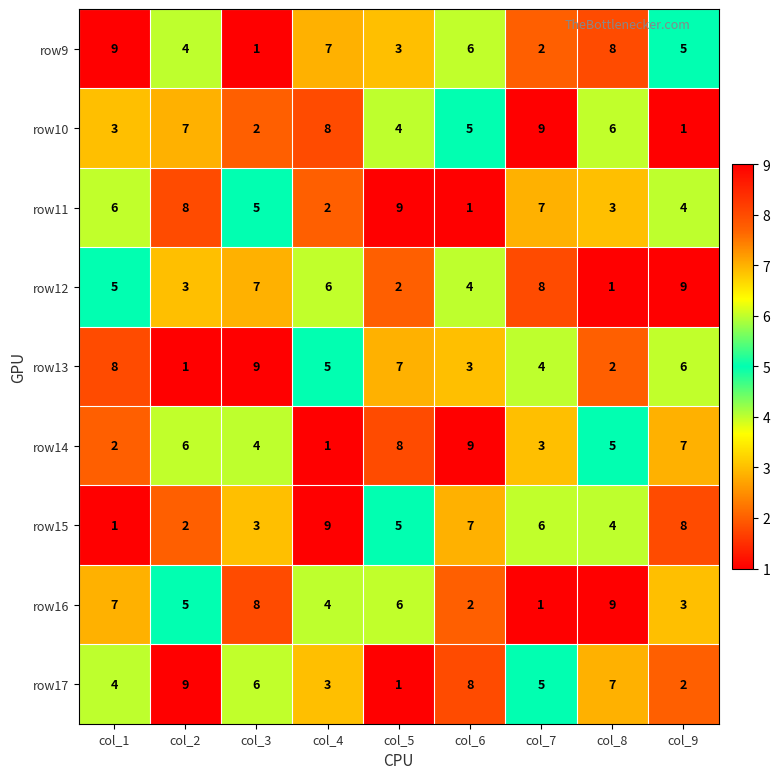

What is the difference between the maximum and minimum values in the row9 series?

8